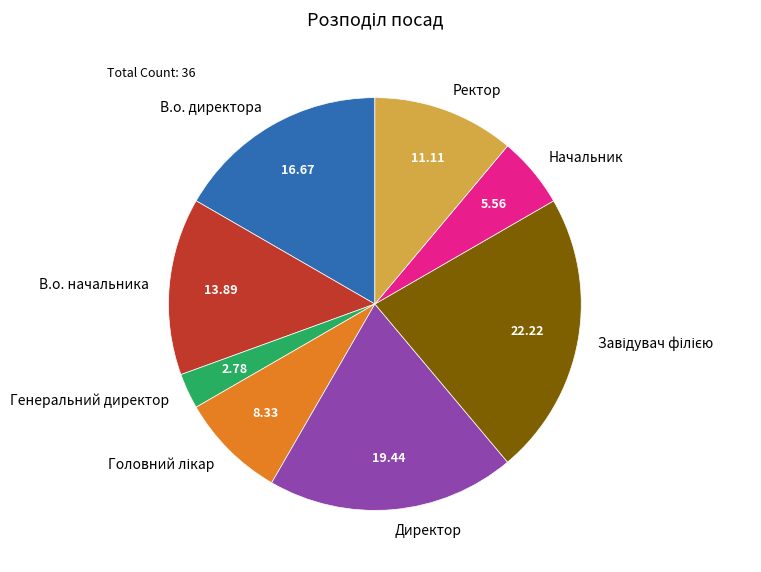

What is the smallest slice in the pie chart?

Генеральний директор